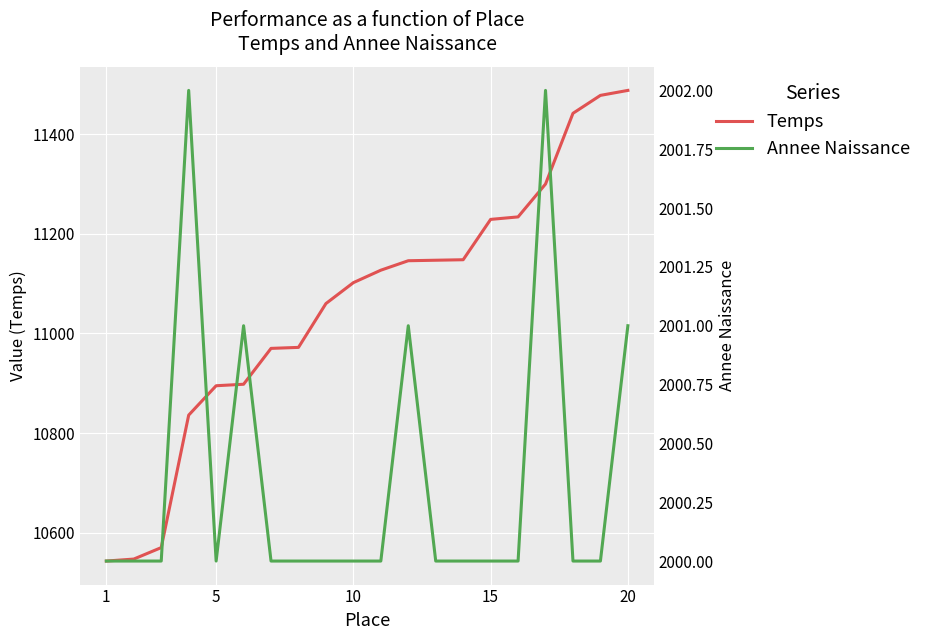

What is the minimum value for Temps?

10543